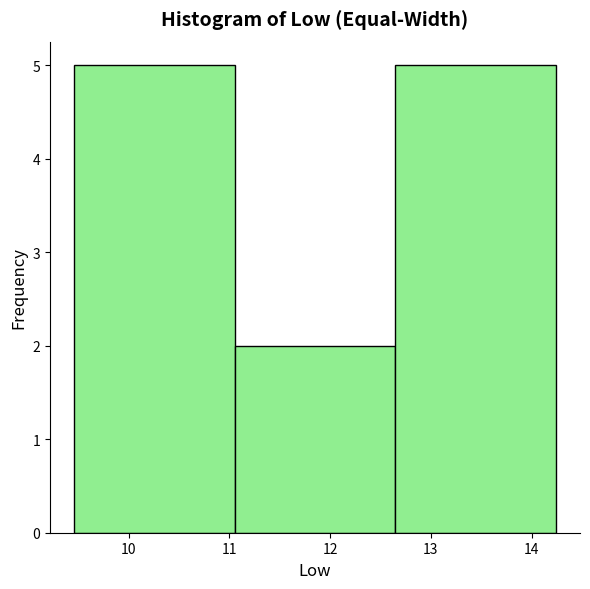

What is the height of the bar covering 11.1 to 12.6 on the x-axis? Neither the bar edges nor the heights are printed on the chart, so give them approximately, as read against the axes.

2